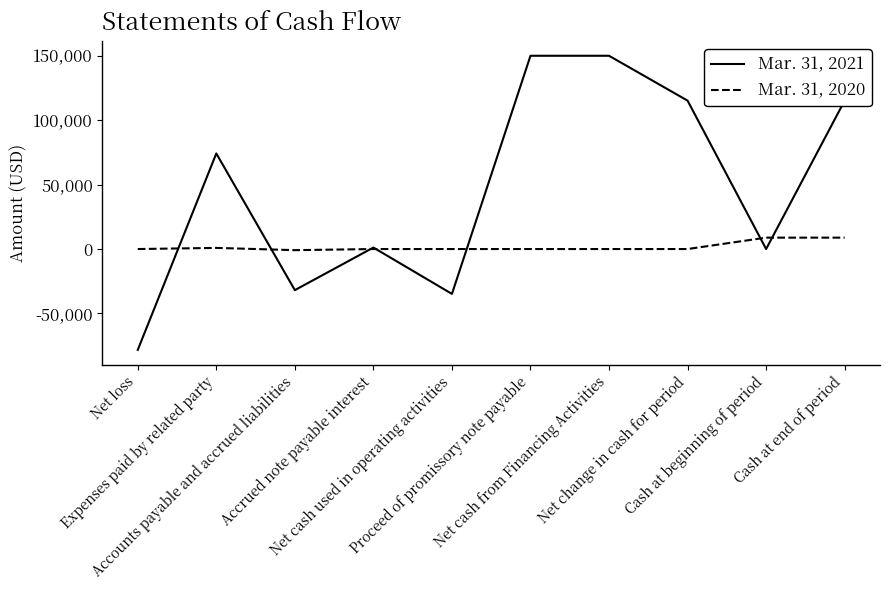

Rank the series by their average value, from highest to lowest.

Mar. 31, 2021, Mar. 31, 2020